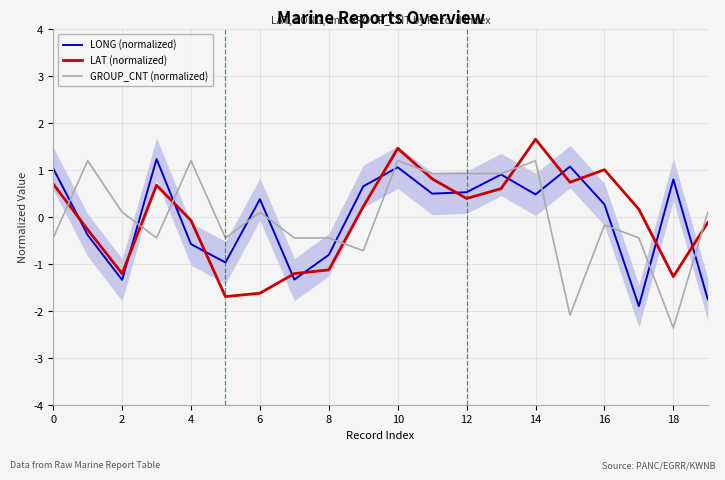

What is the difference between the LONG (normalized) values at 10 and 2?

2.4